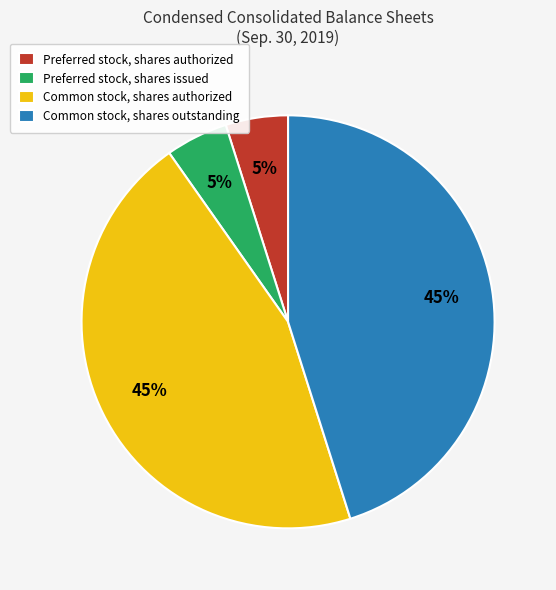

To the nearest percent, what portion does Preferred stock, shares issued represent?

5%